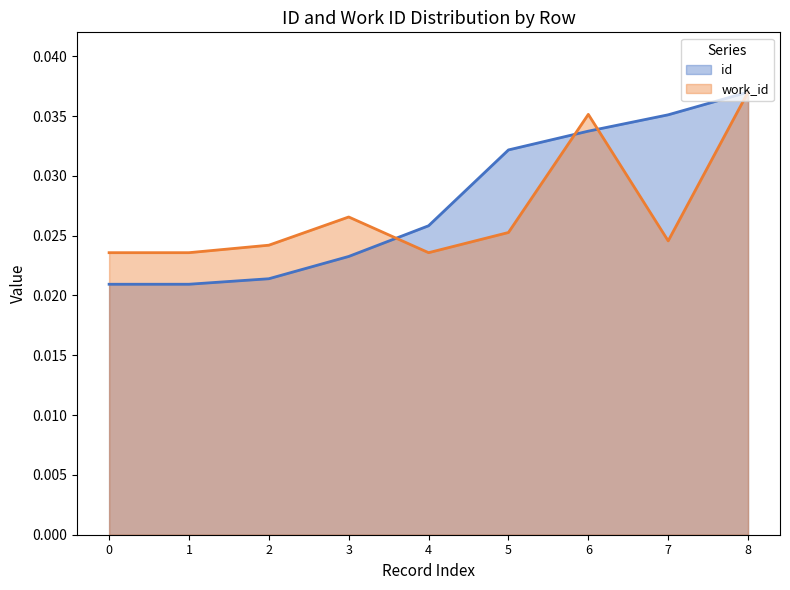

At 4, list the series in order from largest to smallest.

id, work_id